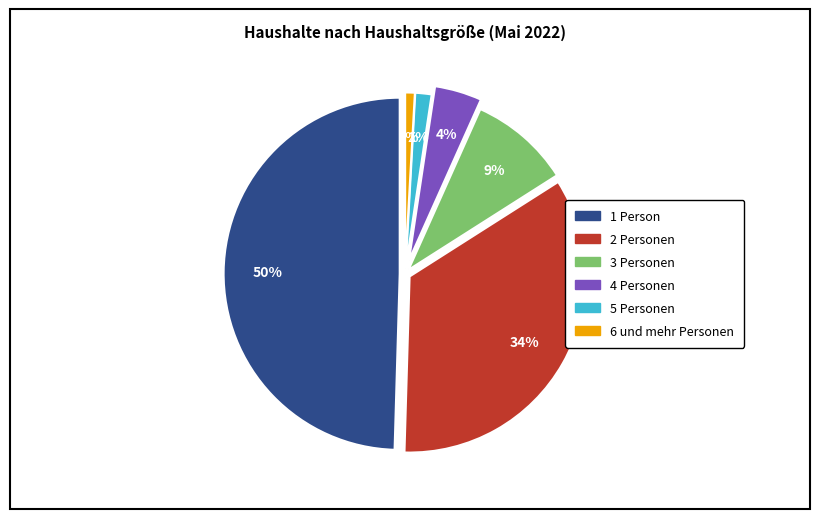

To the nearest percent, what is the difference between the largest and smallest slice percentages?

49%